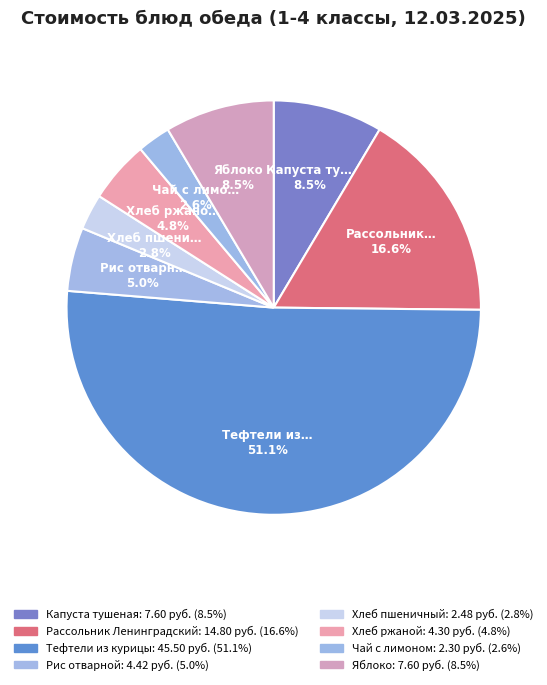

Rank the categories by value from highest to lowest.

Тефтели из курицы, Рассольник Ленинградский, Капуста тушеная, Яблоко, Рис отварной, Хлеб ржаной, Хлеб пшеничный, Чай с лимоном